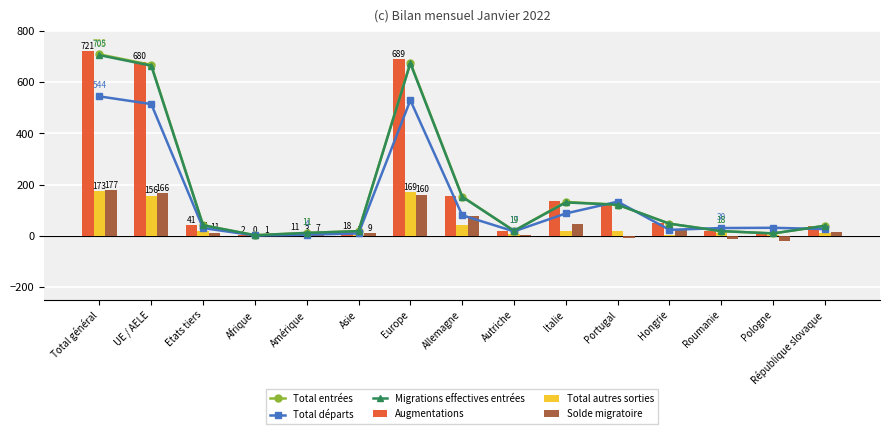

The value of Total entrées at Total général is 1077. True or false?

False